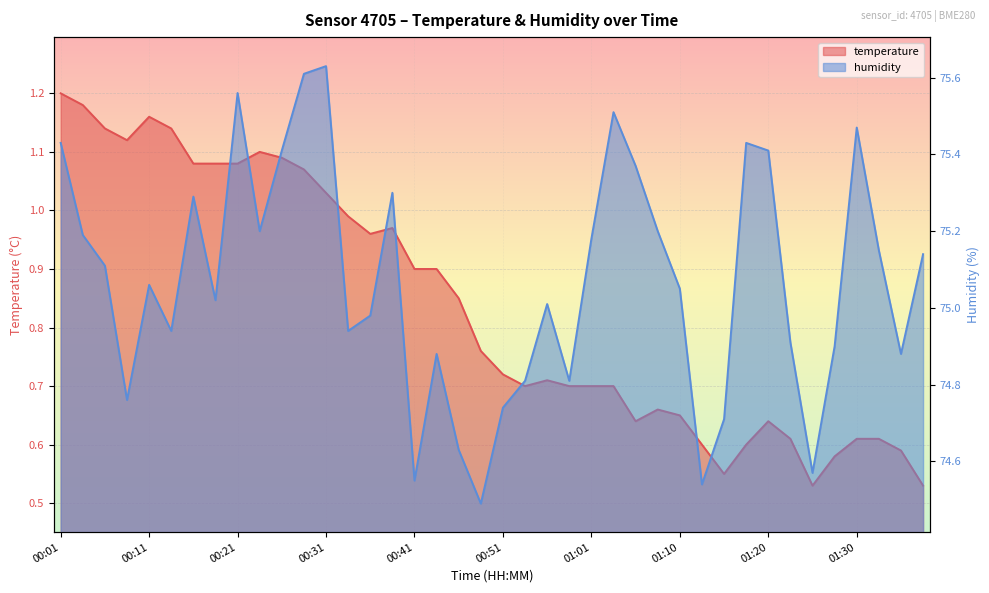

How many interior local peaks does the temperature series have?

6